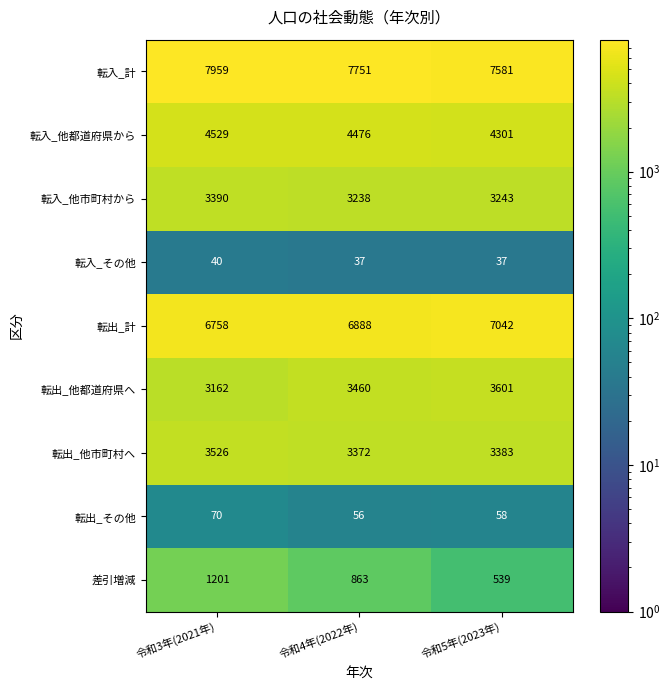

Reading left to right, transcribe all the data shown in this chart.

転入_計: 令和3年(2021年)=7959	令和4年(2022年)=7751	令和5年(2023年)=7581
転入_他都道府県から: 令和3年(2021年)=4529	令和4年(2022年)=4476	令和5年(2023年)=4301
転入_他市町村から: 令和3年(2021年)=3390	令和4年(2022年)=3238	令和5年(2023年)=3243
転入_その他: 令和3年(2021年)=40	令和4年(2022年)=37	令和5年(2023年)=37
転出_計: 令和3年(2021年)=6758	令和4年(2022年)=6888	令和5年(2023年)=7042
転出_他都道府県へ: 令和3年(2021年)=3162	令和4年(2022年)=3460	令和5年(2023年)=3601
転出_他市町村へ: 令和3年(2021年)=3526	令和4年(2022年)=3372	令和5年(2023年)=3383
転出_その他: 令和3年(2021年)=70	令和4年(2022年)=56	令和5年(2023年)=58
差引増減: 令和3年(2021年)=1201	令和4年(2022年)=863	令和5年(2023年)=539